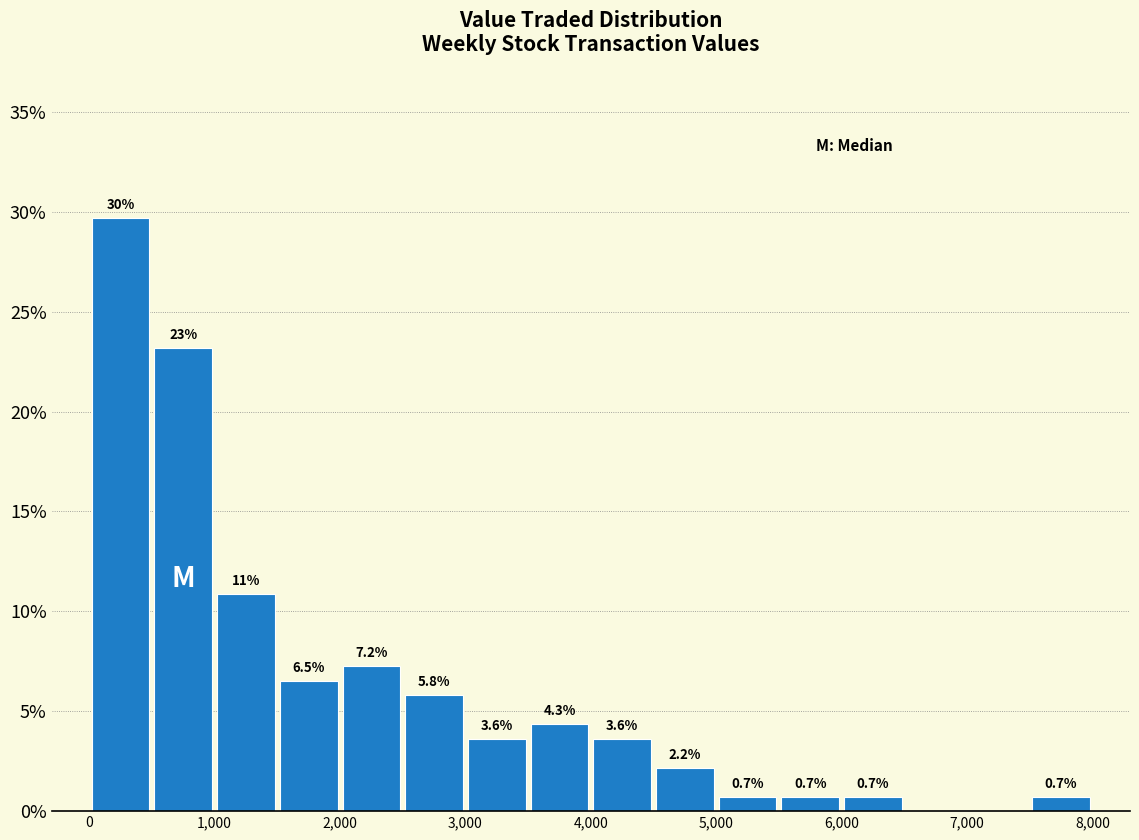

Over which range of the x-axis is the bar tallest?

0 to 500